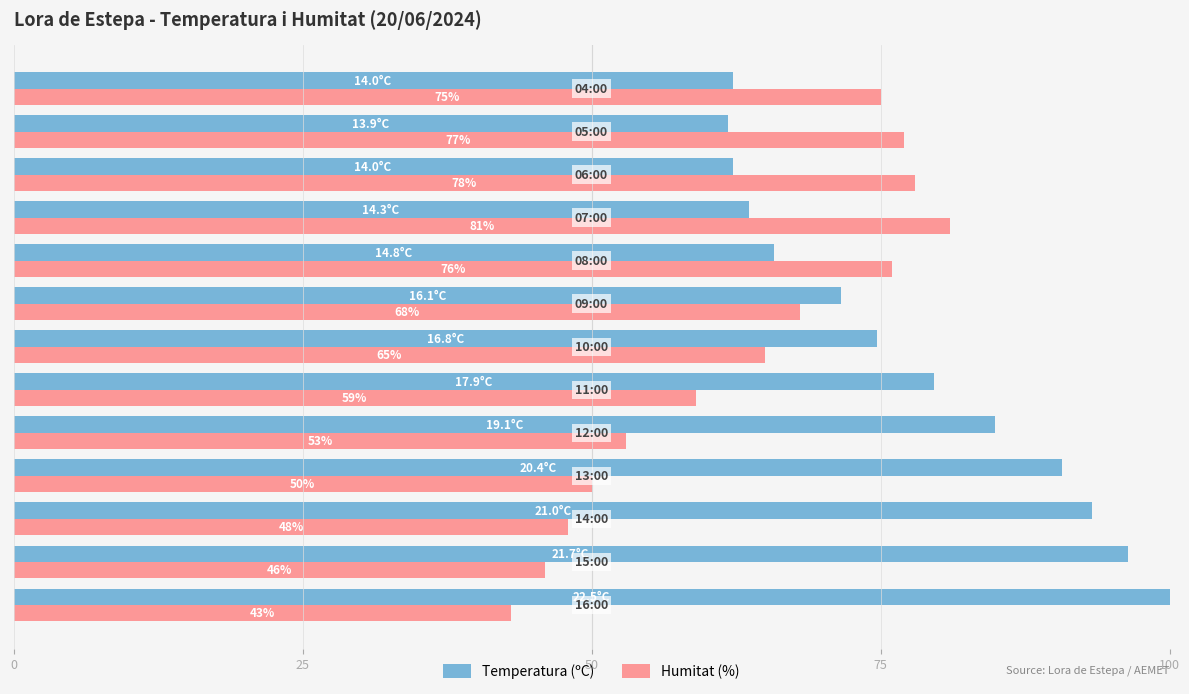

How many data points in Temperatura (ºC) are above 74?

7